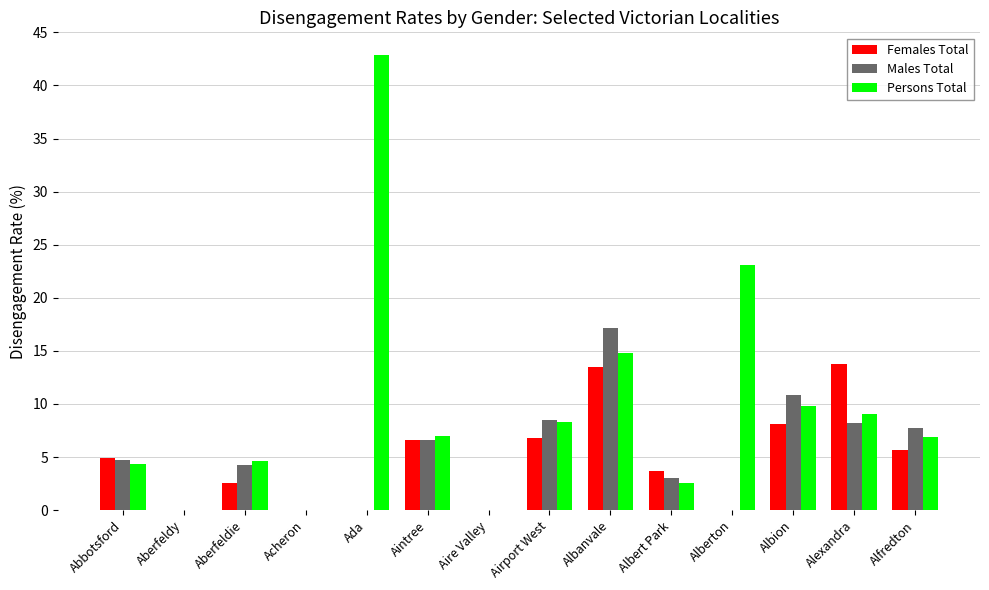

Between Abbotsford and Ada, which series saw the biggest shift?

Persons Total